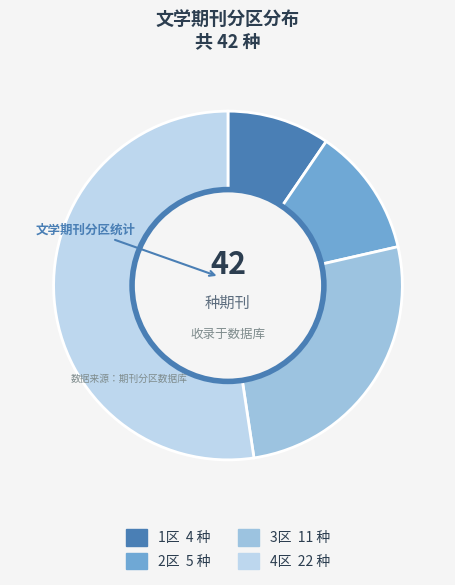

Which category has the biggest portion of the pie?

4区